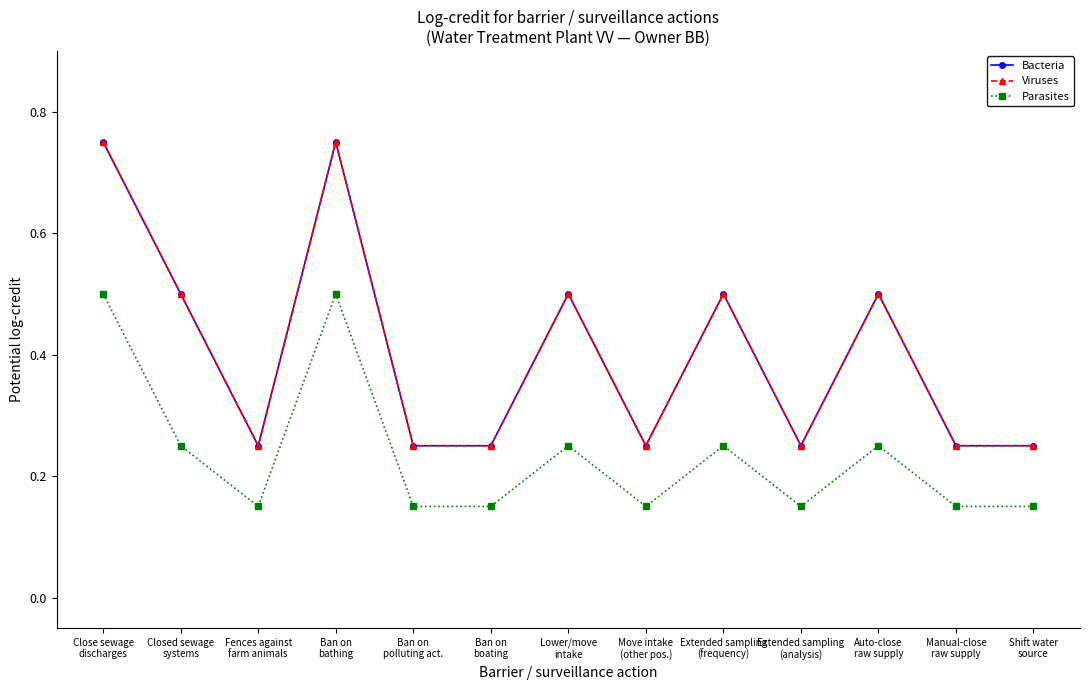

Is this an area chart (filled region under the line)?

No